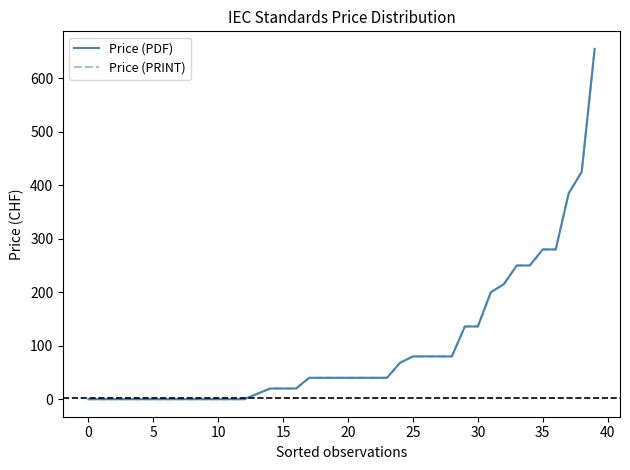

What is the maximum value for Price (PRINT)?

655